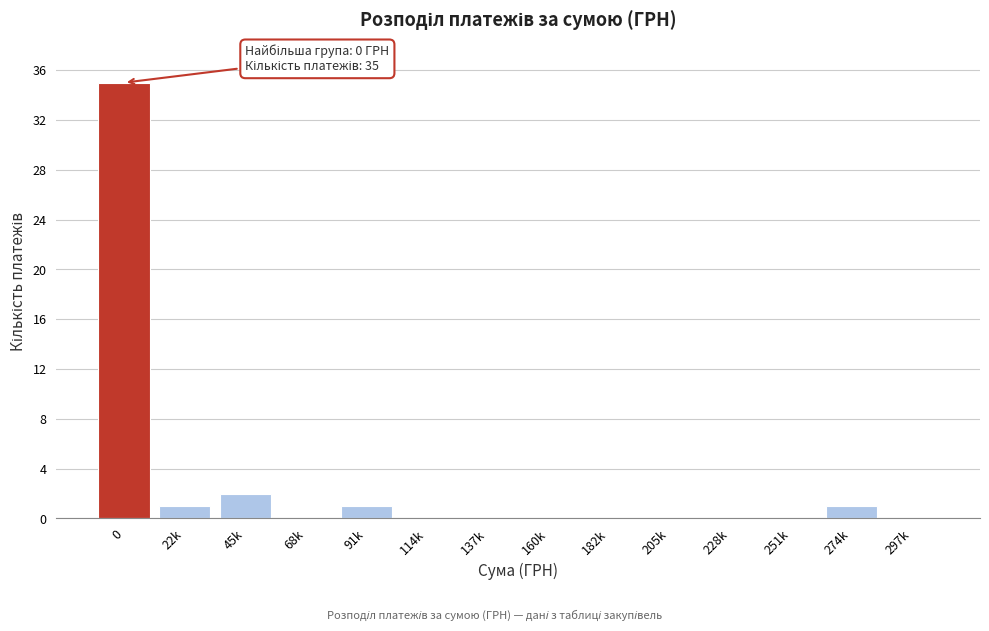

Reading left to right, extract all data points from this chart.

0=35	22k=1	45k=2	68k=0	91k=1	114k=0	137k=0	160k=0	182k=0	205k=0	228k=0	251k=0	274k=1	297k=0